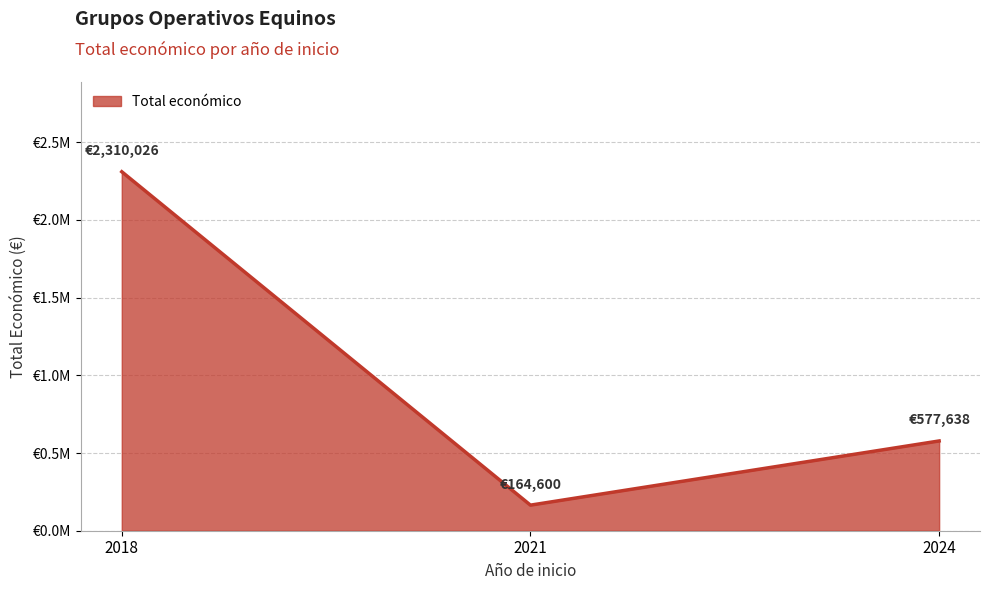

Rank the categories by value from lowest to highest.

2021, 2024, 2018